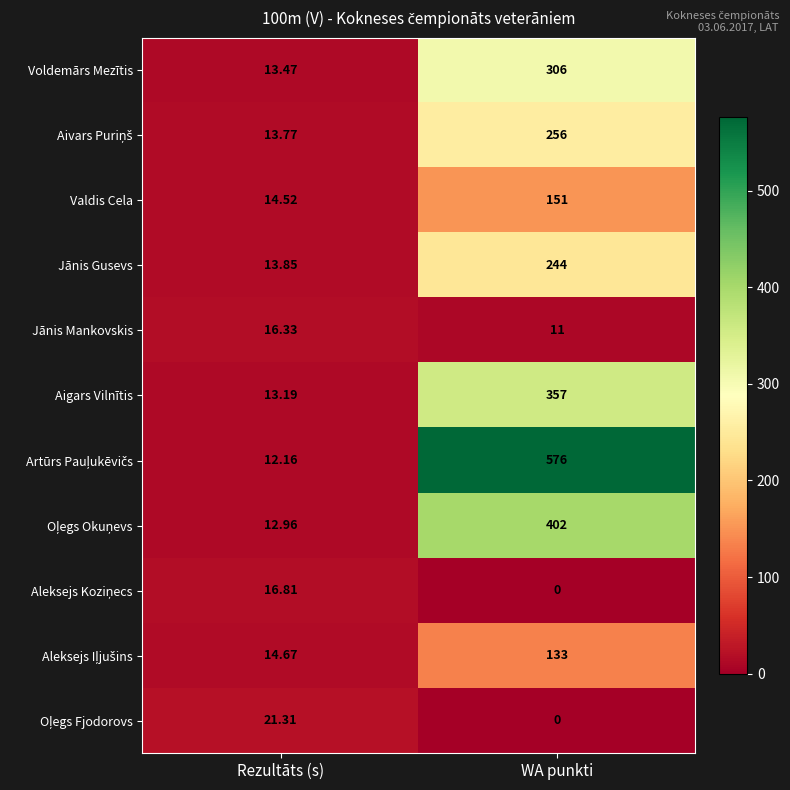

Where is Aigars Vilnītis nearest to the value 185?

Rezultāts (s)